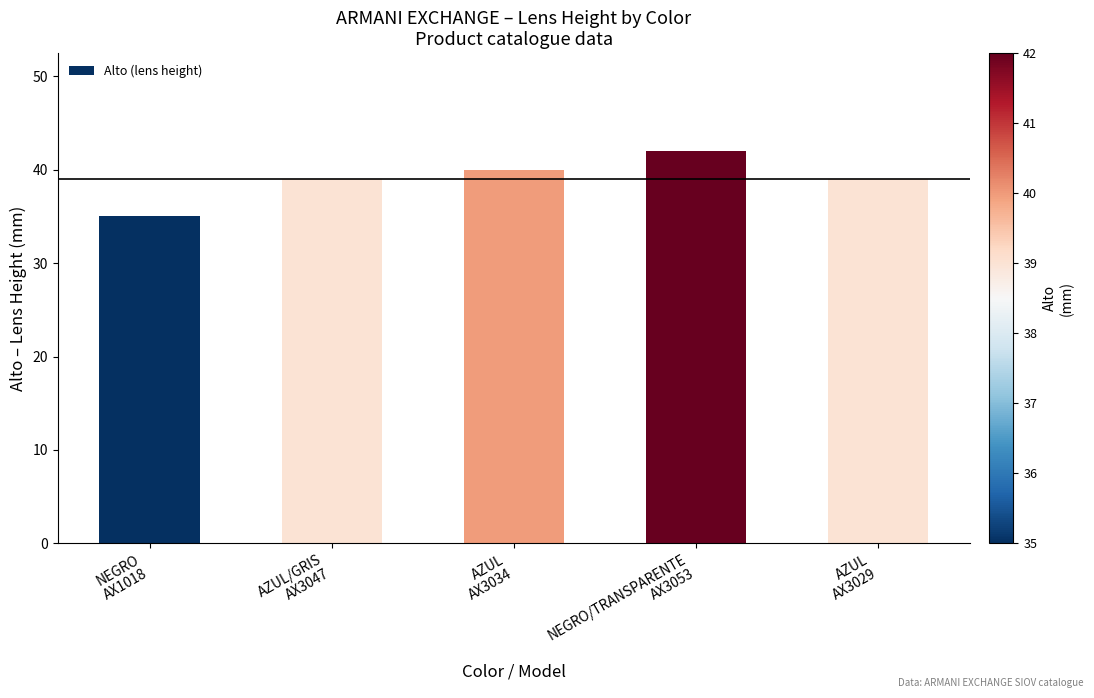

What is the smallest value displayed?

35